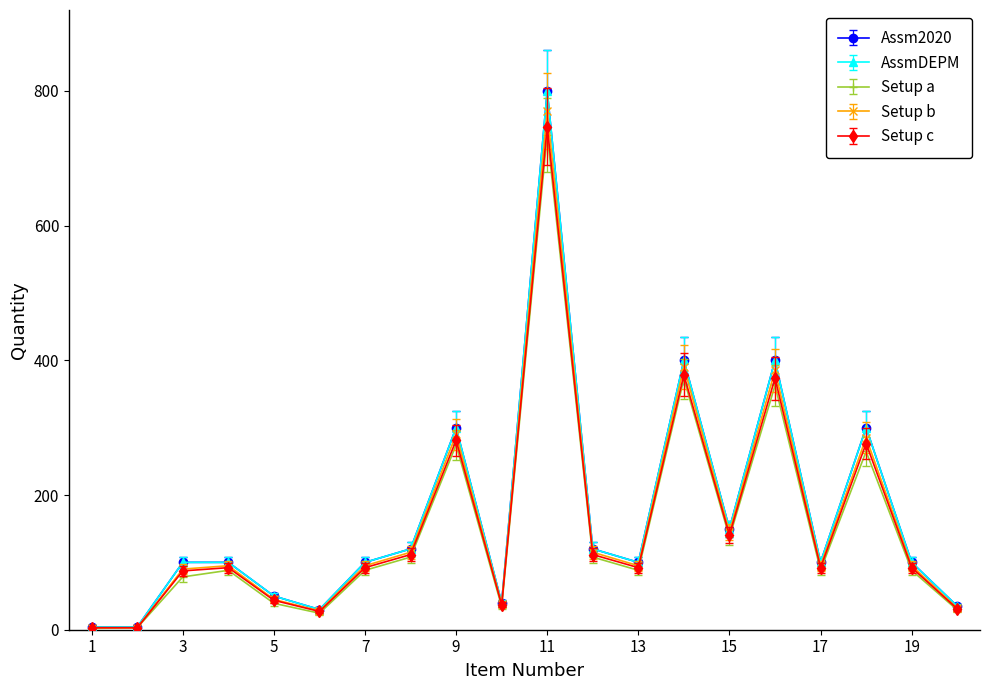

Is this an area chart (filled region under the line)?

No